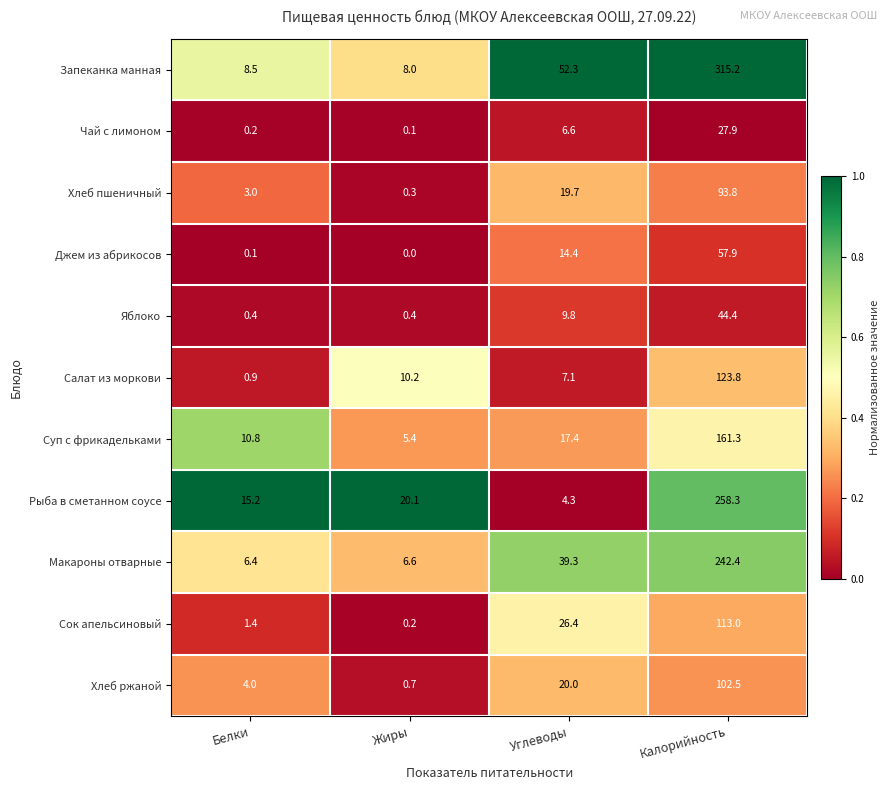

The Рыба в сметанном соусе series shows 6.3 at Углеводы. True or false?

False